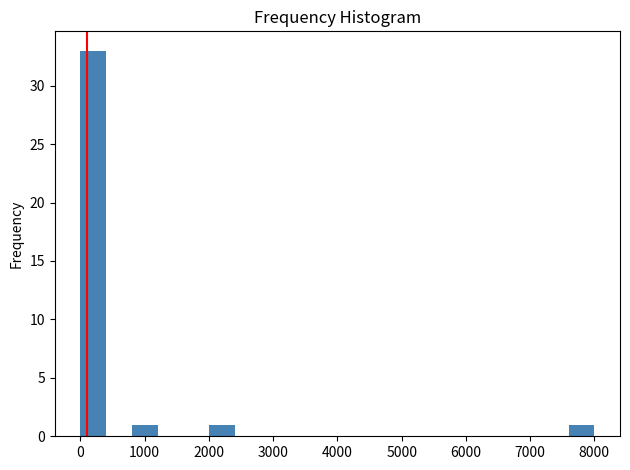

Reading left to right, transcribe this chart: for each bar, give the range it covers on the x-axis and its height. The values are not printed on the chart, so give them approximately, as read against the axis.

0 to 400: 33
400 to 800: 0
800 to 1200: 1
1200 to 1600: 0
1600 to 2000: 0
2000 to 2400: 1
2400 to 2800: 0
2800 to 3200: 0
3200 to 3600: 0
3600 to 4000: 0
4000 to 4400: 0
4400 to 4800: 0
4800 to 5200: 0
5200 to 5600: 0
5600 to 6000: 0
6000 to 6400: 0
6400 to 6800: 0
6800 to 7200: 0
7200 to 7600: 0
7600 to 8000: 1